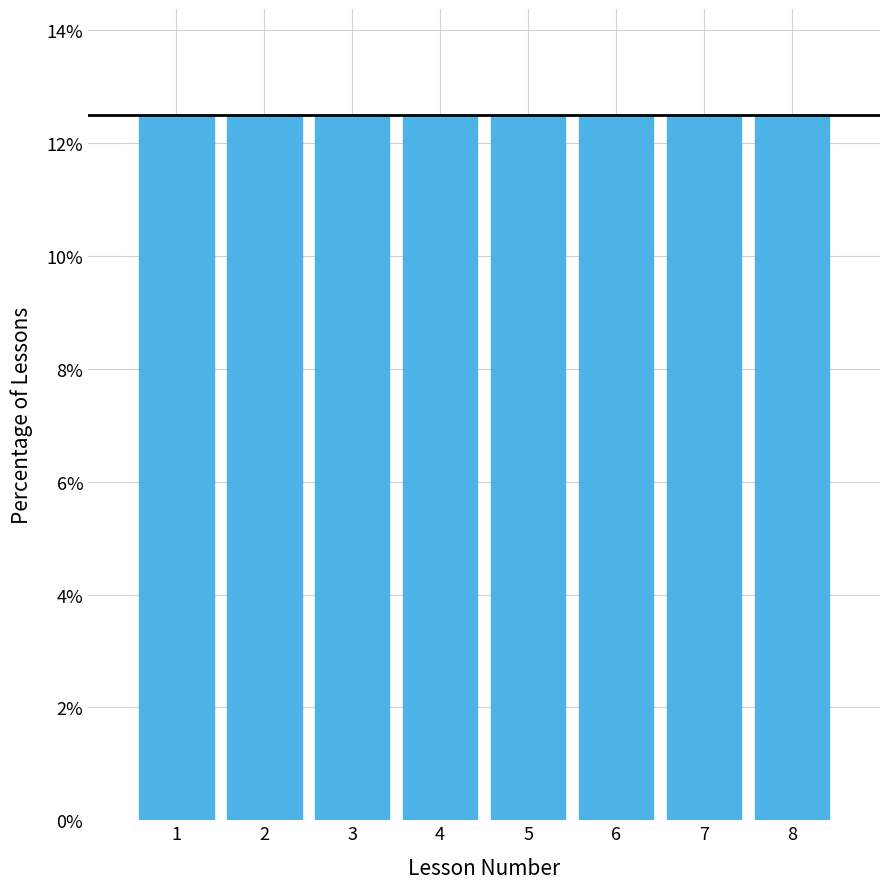

Reading left to right, transcribe this chart: for each bar, give the range it covers on the x-axis and its height. The values are not printed on the chart, so give them approximately, as read against the axis.

0.5 to 1.5: 12.6
1.5 to 2.5: 12.6
2.5 to 3.5: 12.6
3.5 to 4.5: 12.6
4.5 to 5.5: 12.6
5.5 to 6.5: 12.6
6.5 to 7.5: 12.6
7.5 to 8.5: 12.6